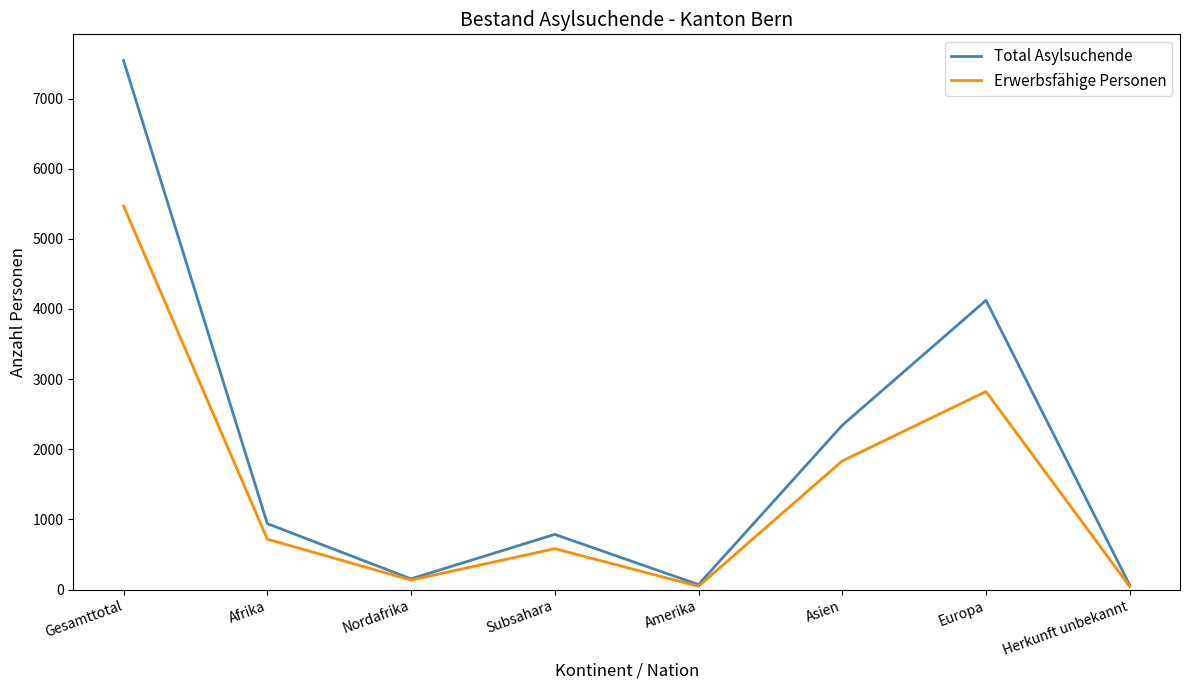

Is it true that Total Asylsuchende equals 13373 at Gesamttotal?

False